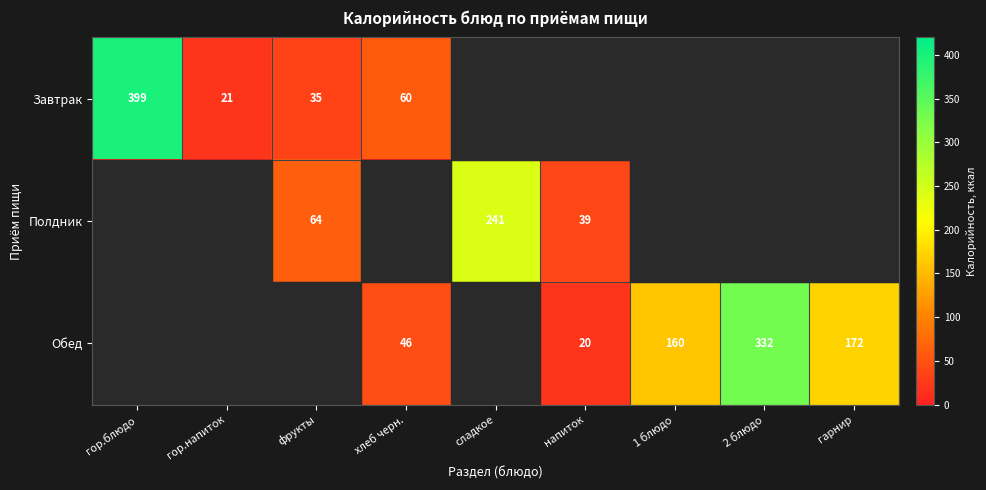

Is it true that Обед equals 332 at 2 блюдо?

True